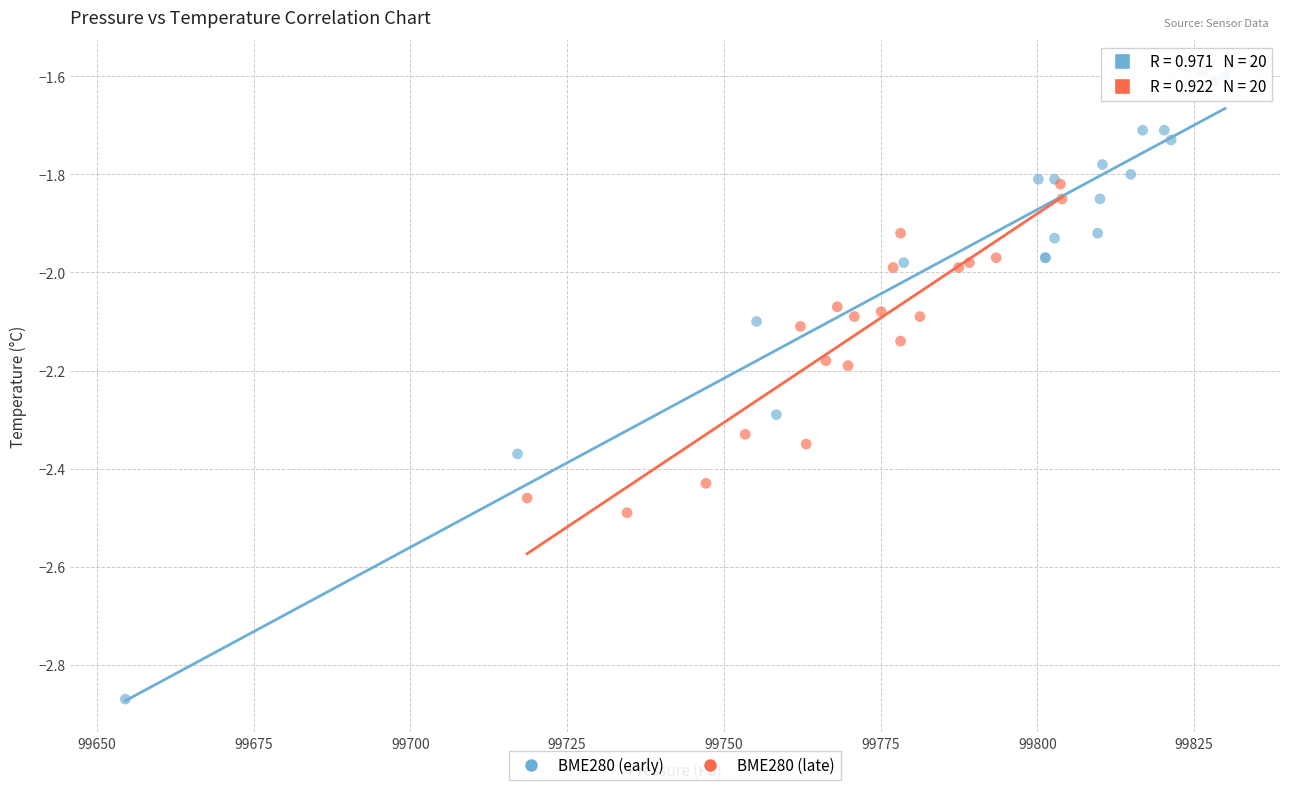

What are all the series names shown in the legend?

BME280 (early), BME280 (late)